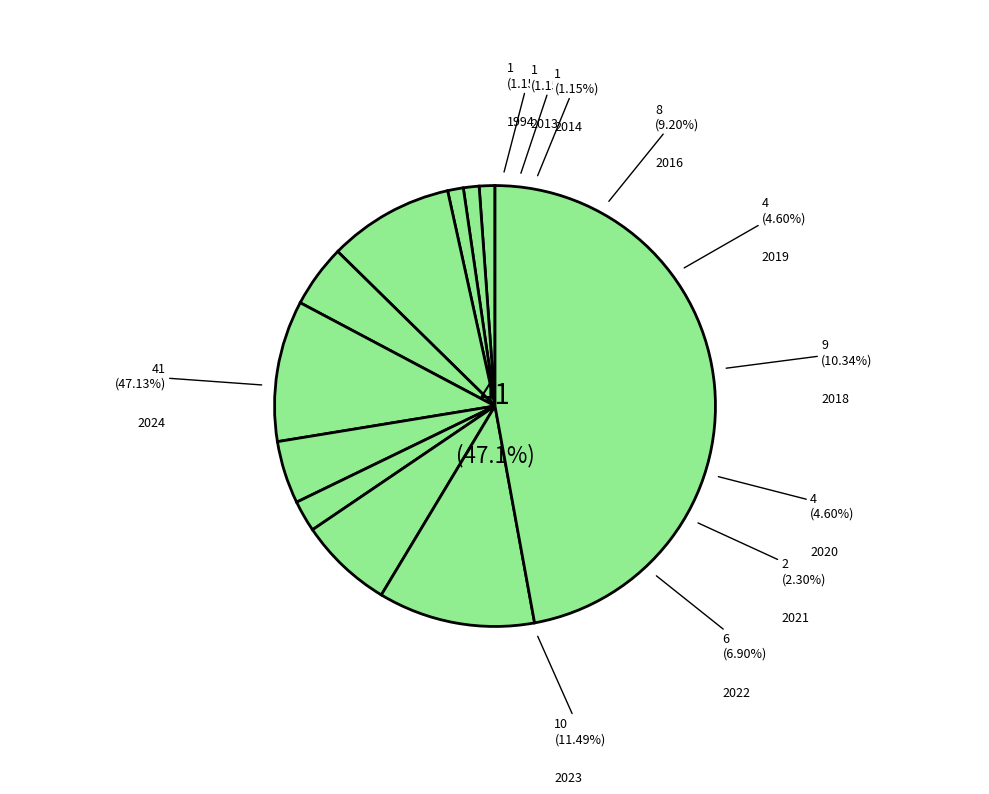

Is there a majority slice in this chart?

No